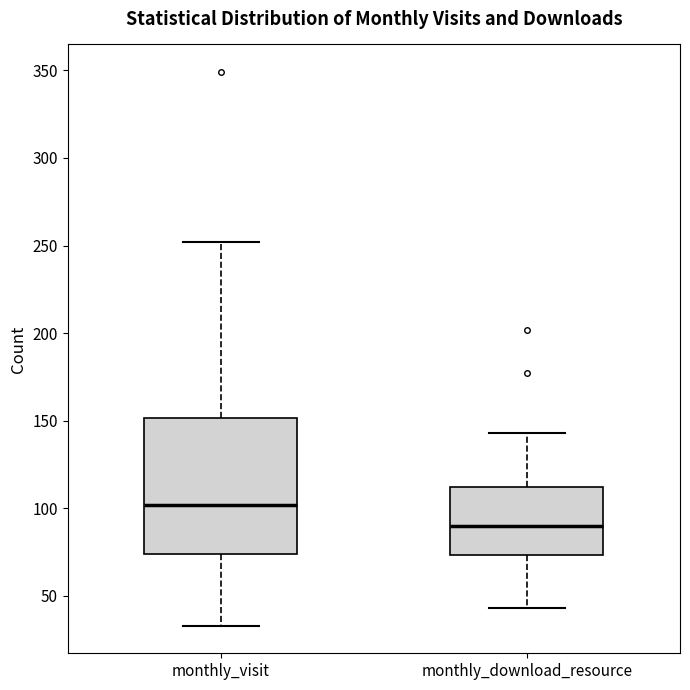

Reading left to right, read every box against the y-axis: the position of its median line, the range the box covers, and the ends of its whiskers. The values are not printed on the chart, so give them approximately, as read against the axis.

monthly_visit: median 100, box 75 to 150, whiskers 35 to 250
monthly_download_resource: median 90, box 75 to 110, whiskers 45 to 145